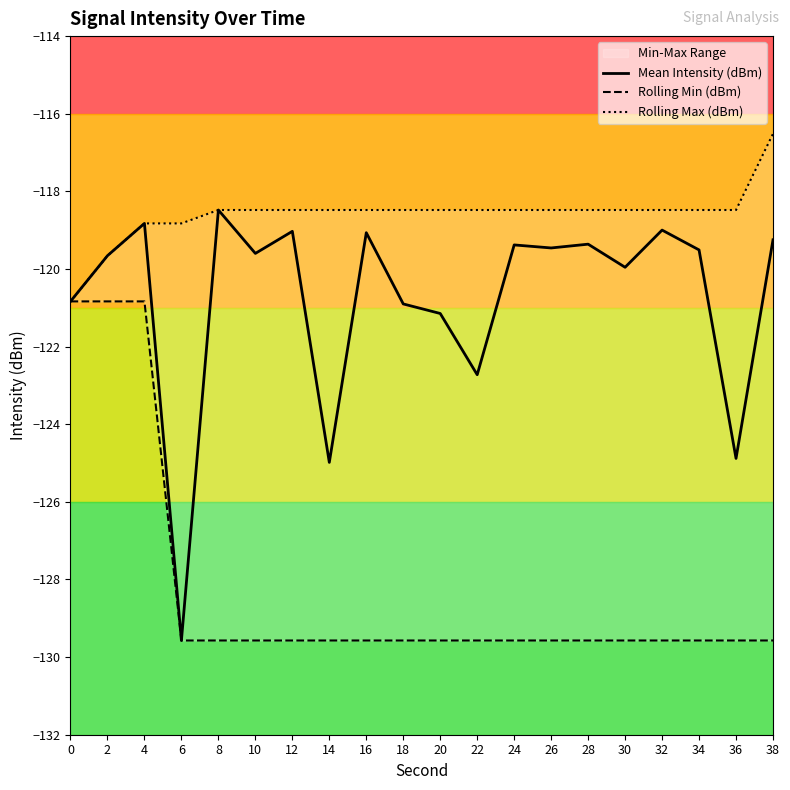

Is the value of Rolling Max (dBm) at 2 greater than the value of Rolling Min (dBm) at 8?

Yes